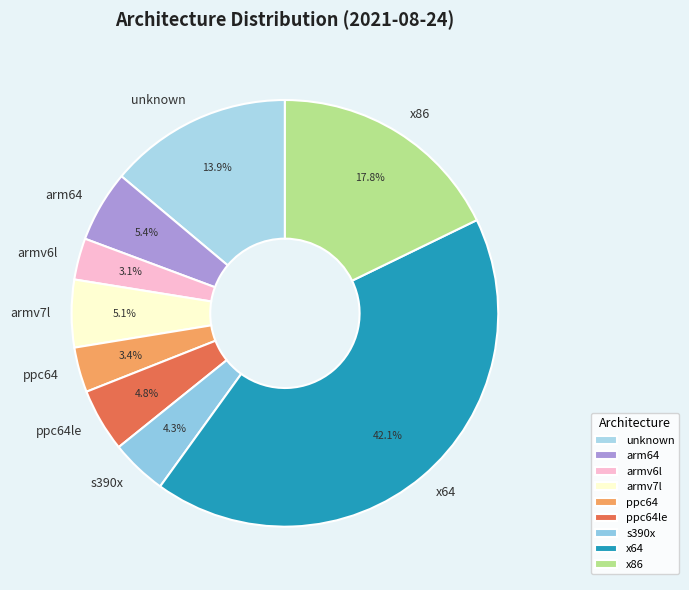

What is the ratio of the value at x86 to the value at ppc64?

5.2